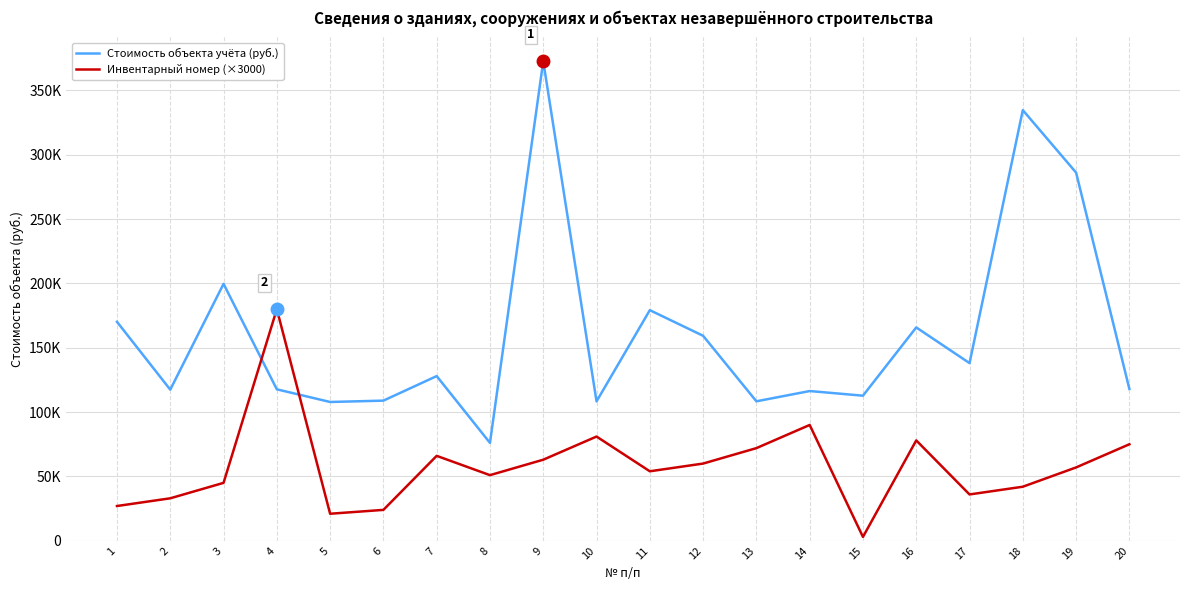

Reading left to right, transcribe all the data shown in this chart.

Стоимость объекта учёта (руб.): 170199	117445	199685	117706	107865	108917	127987	76074	372744	108332	179236	159321	108389	116366	112762	165812	138079	334702	286154	117984
Инвентарный номер (×3000): 27000	33000	45000	180000	21000	24000	66000	51000	63000	81000	54000	60000	72000	90000	3000	78000	36000	42000	57000	75000